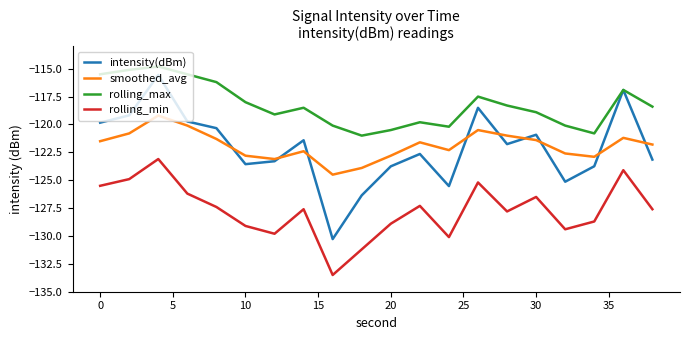

What is the minimum value for smoothed_avg?

-124.5